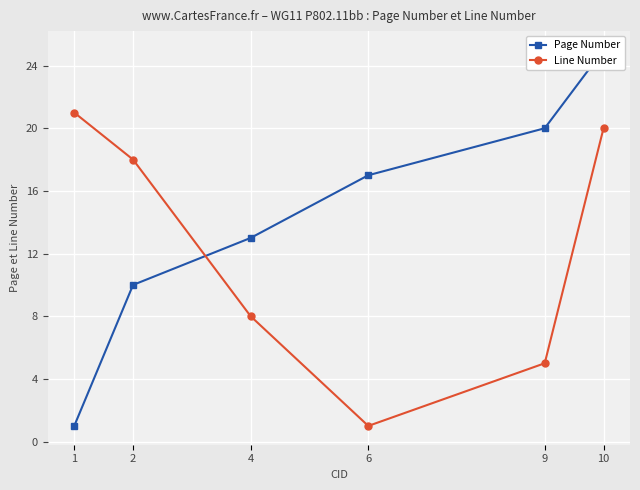

Count the Page Number values in the range 10 to 20.

4